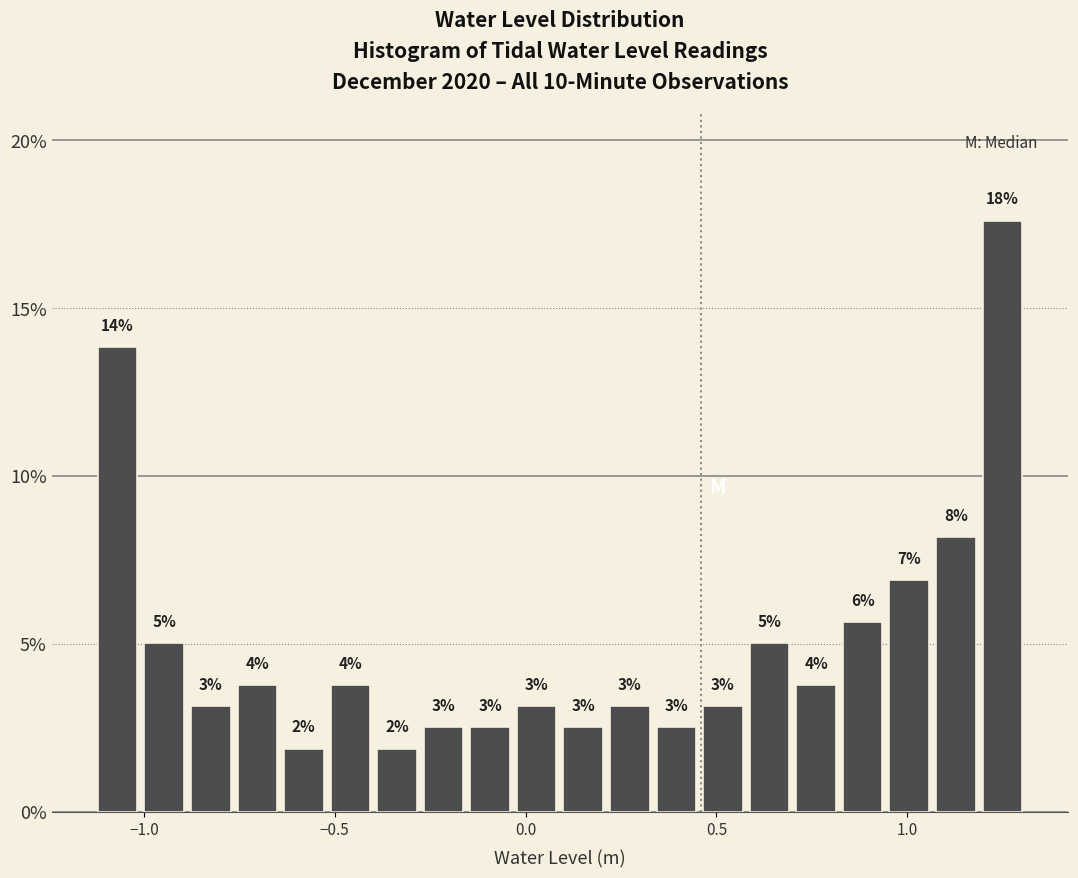

Read against the x-axis, roughly where is the centre of the tallest bar?

1.25